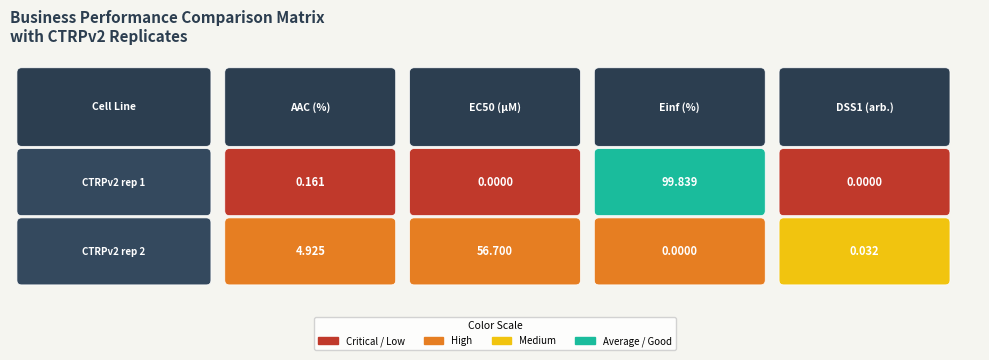

What is the difference between the CTRPv2 rep 1 values at AAC (%) and EC50 (µM)?

0.2